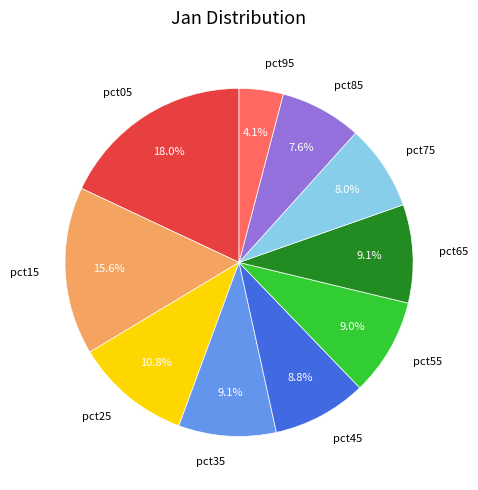

Is there any slice that represents more than half of the pie?

No